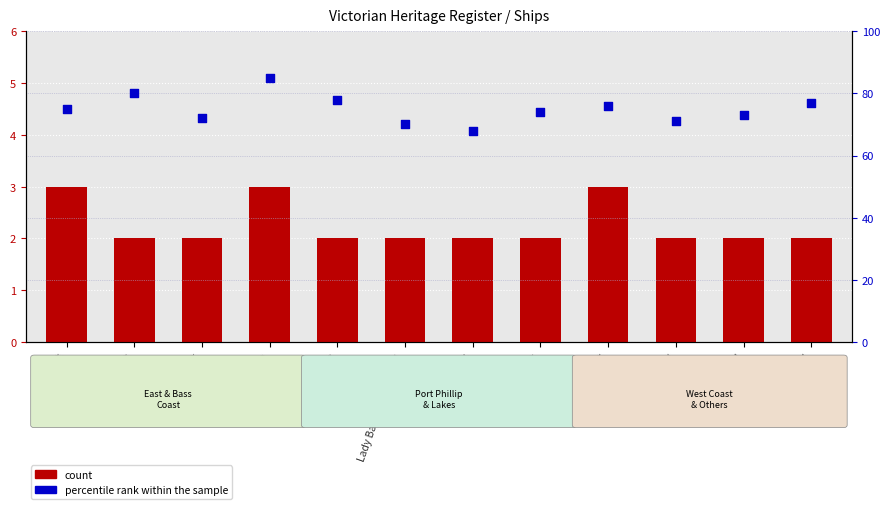

At how many categories does at least one series exceed 2?

12